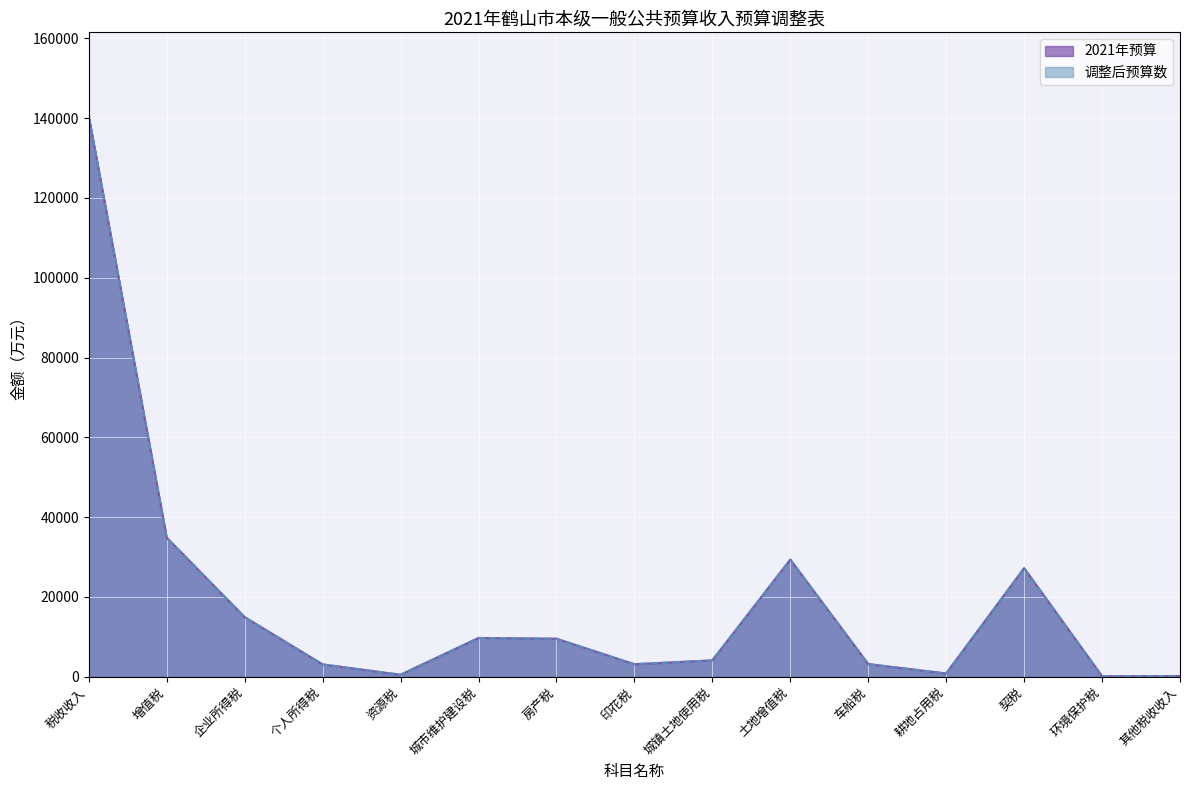

How many series are shown in this chart?

2